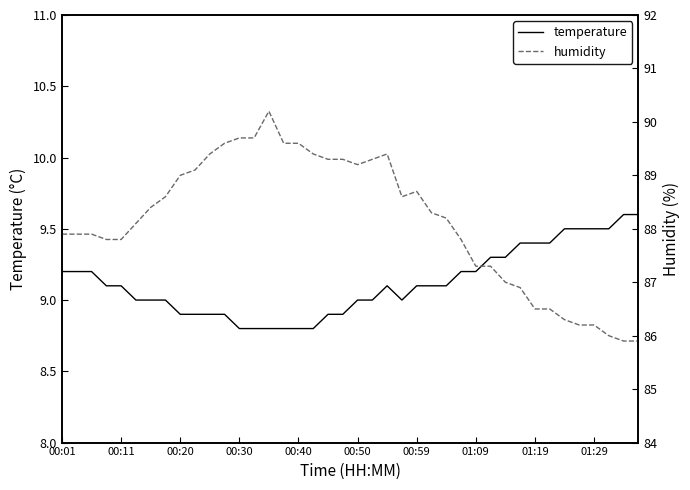

What is the lowest value of the temperature series?

8.8